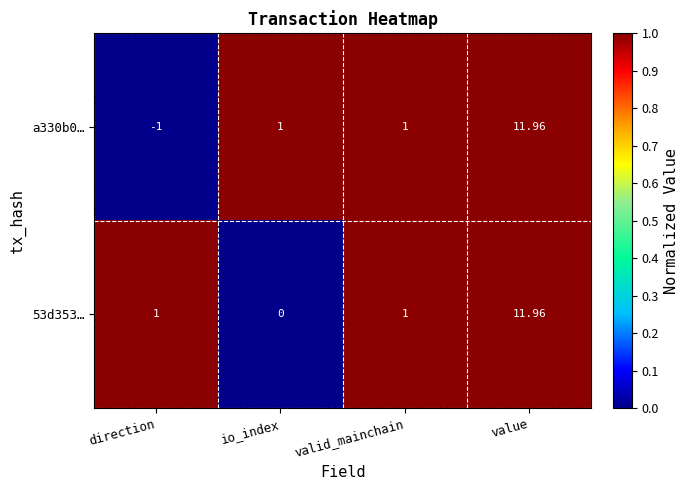

Which category has the lowest value in the 53d353… series?

io_index